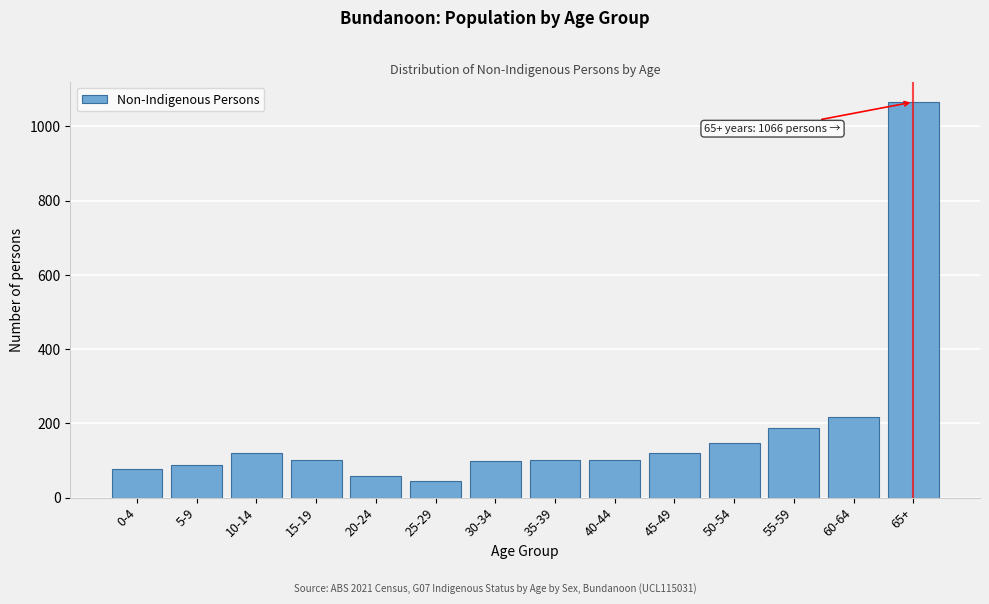

What is the sum of all values?

2526